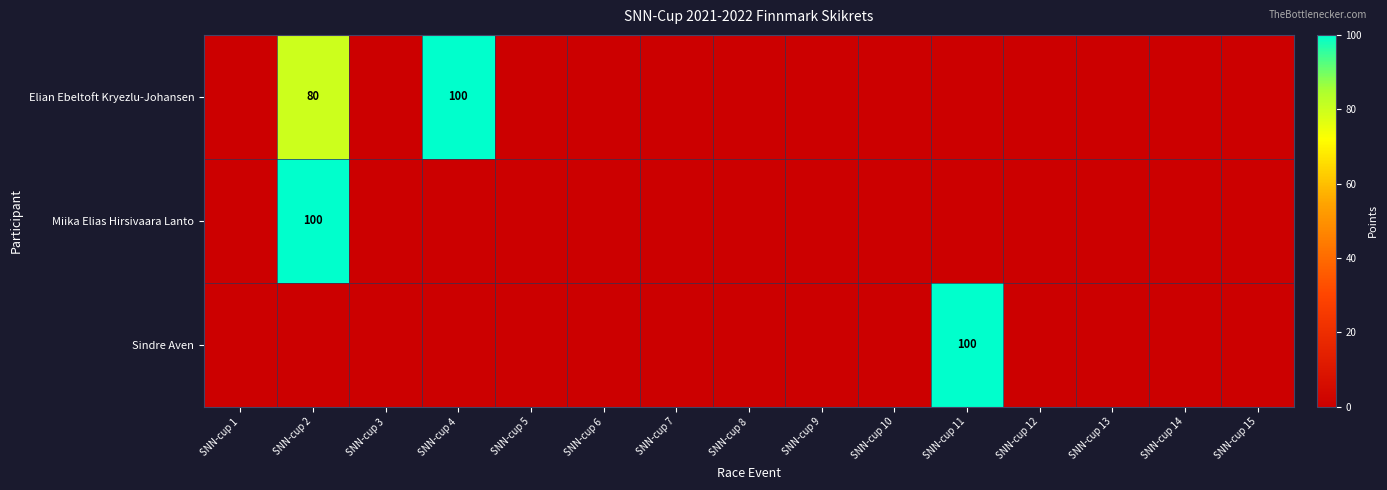

Which has a higher value, SNN-cup 3 or SNN-cup 9?

SNN-cup 3